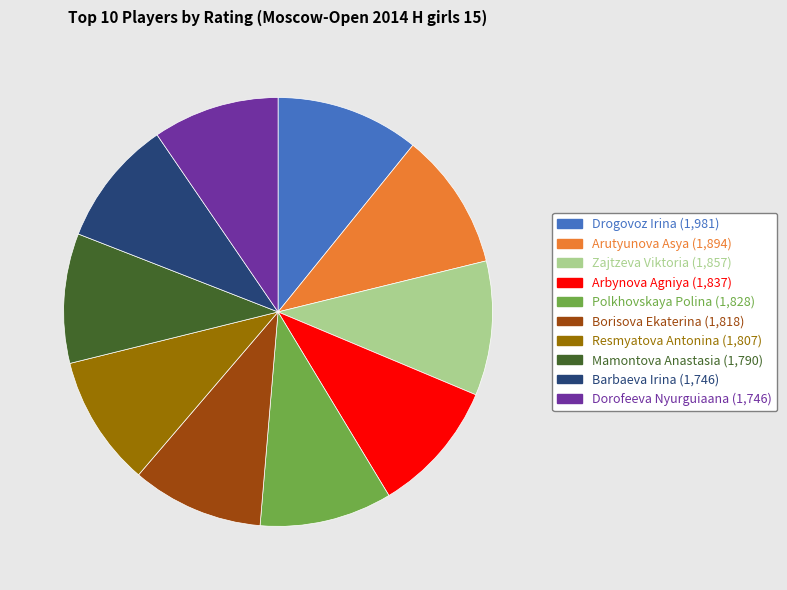

Is there any slice that represents more than half of the pie?

No